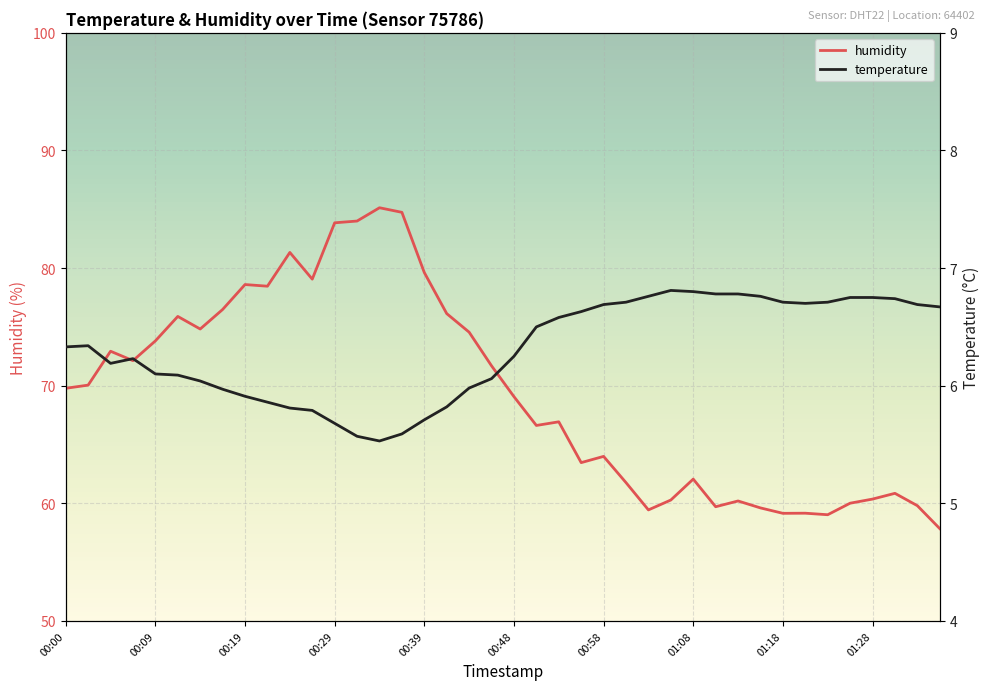

True or false: humidity has a value of 62.1 at 01:08.

True